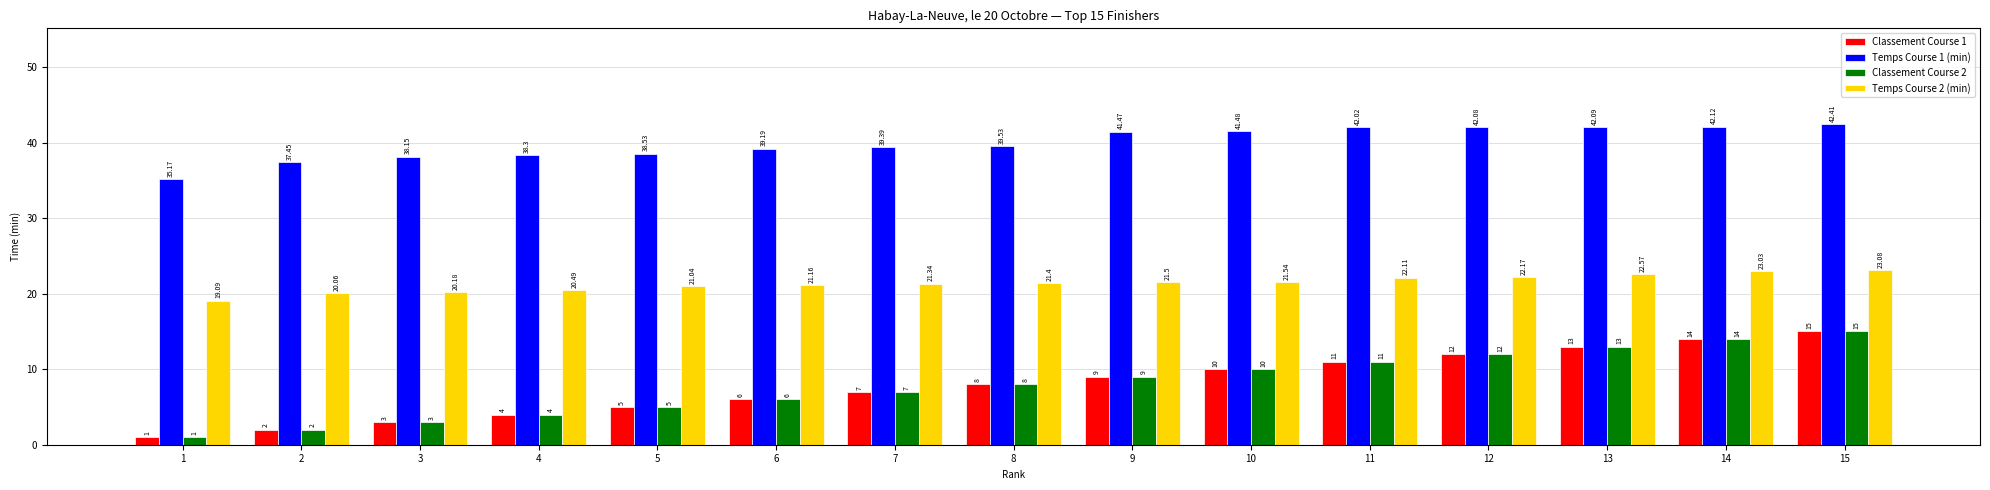

How many groups of bars are there?

15